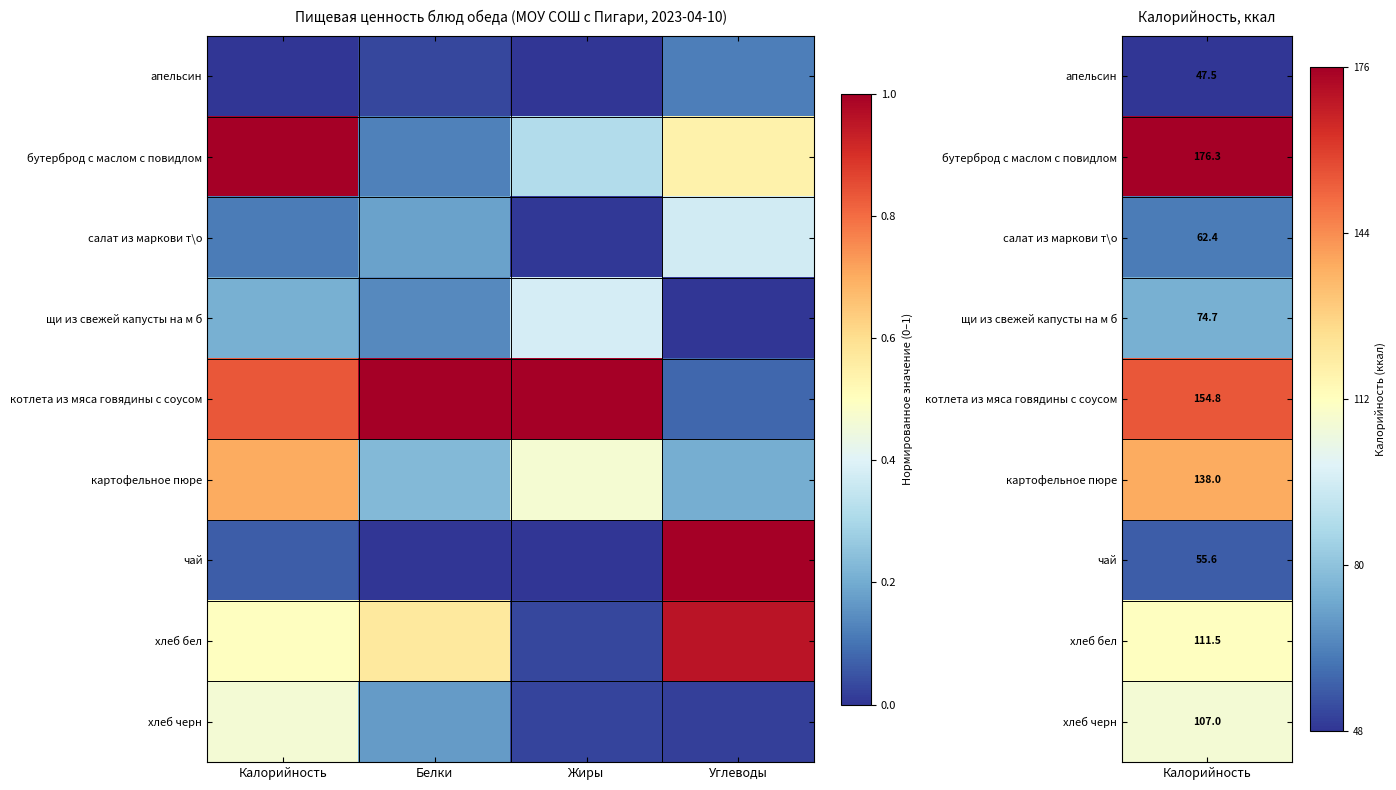

Which has a higher value, Калорийность or Жиры?

Калорийность